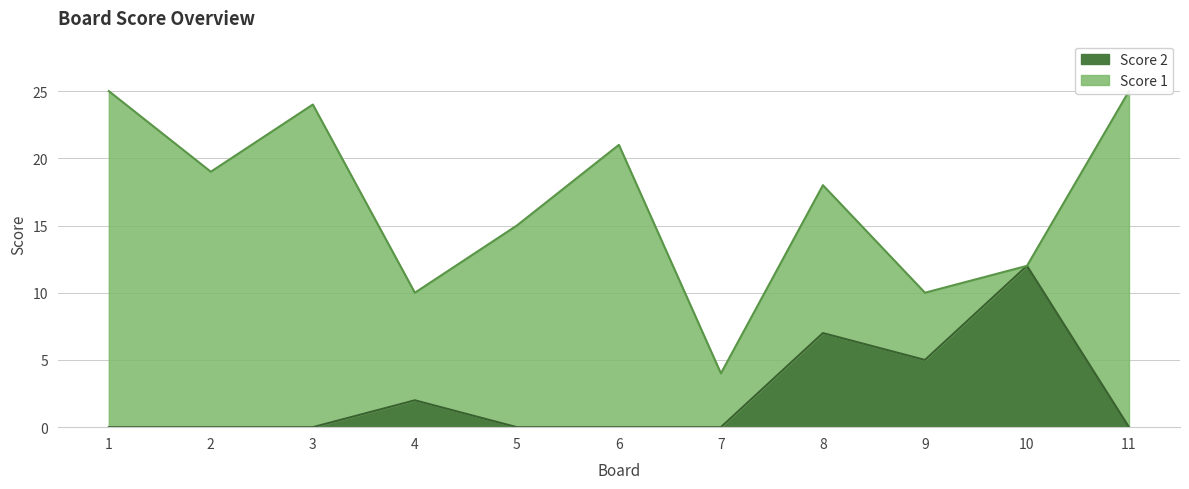

True or false: Score 2 has a value of 5 at 9.

True